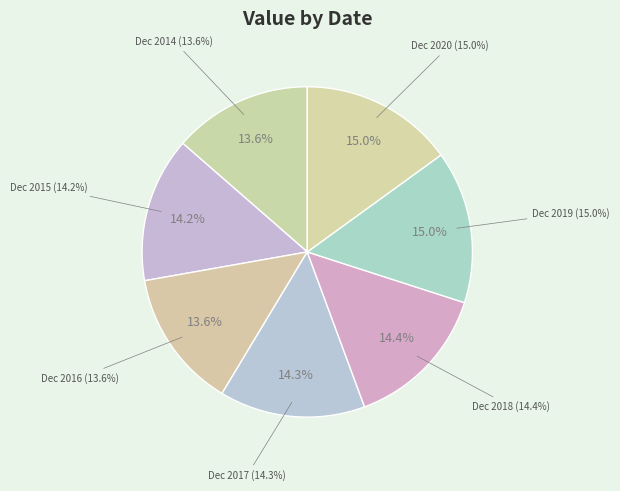

To the nearest percent, what is the average slice percentage?

14%